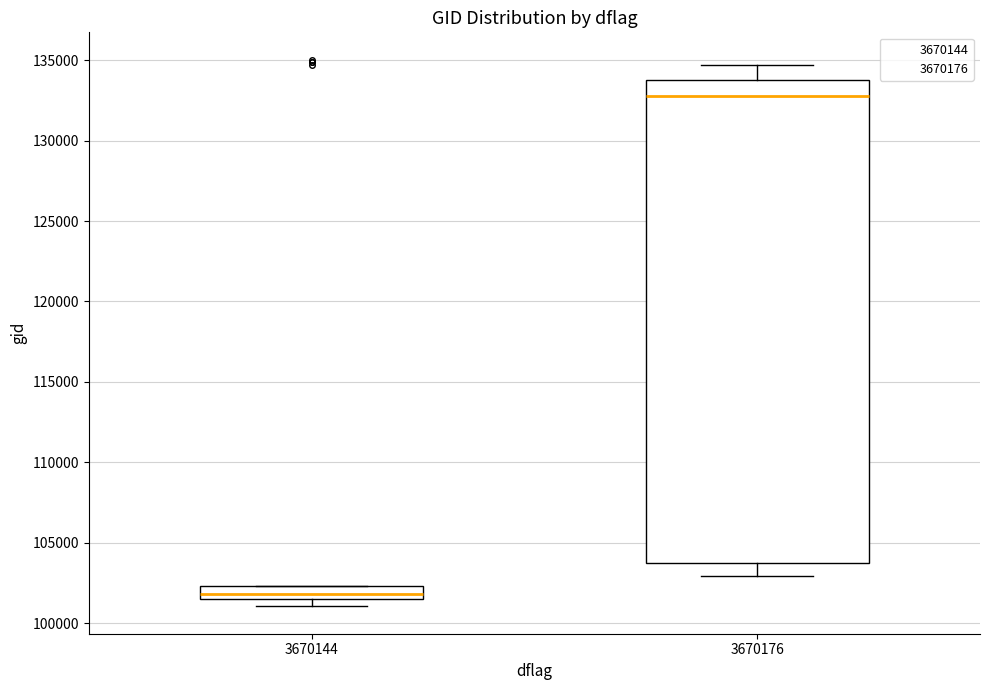

Comparing the boxes themselves (not the whiskers), which one is the tallest?

3670176